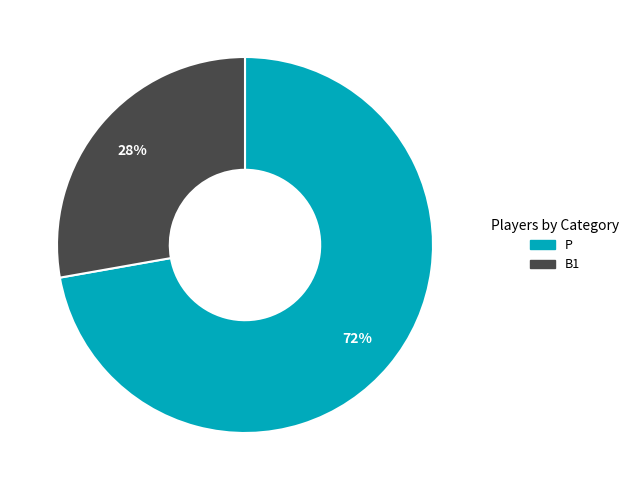

Is there any slice that represents more than half of the pie?

Yes